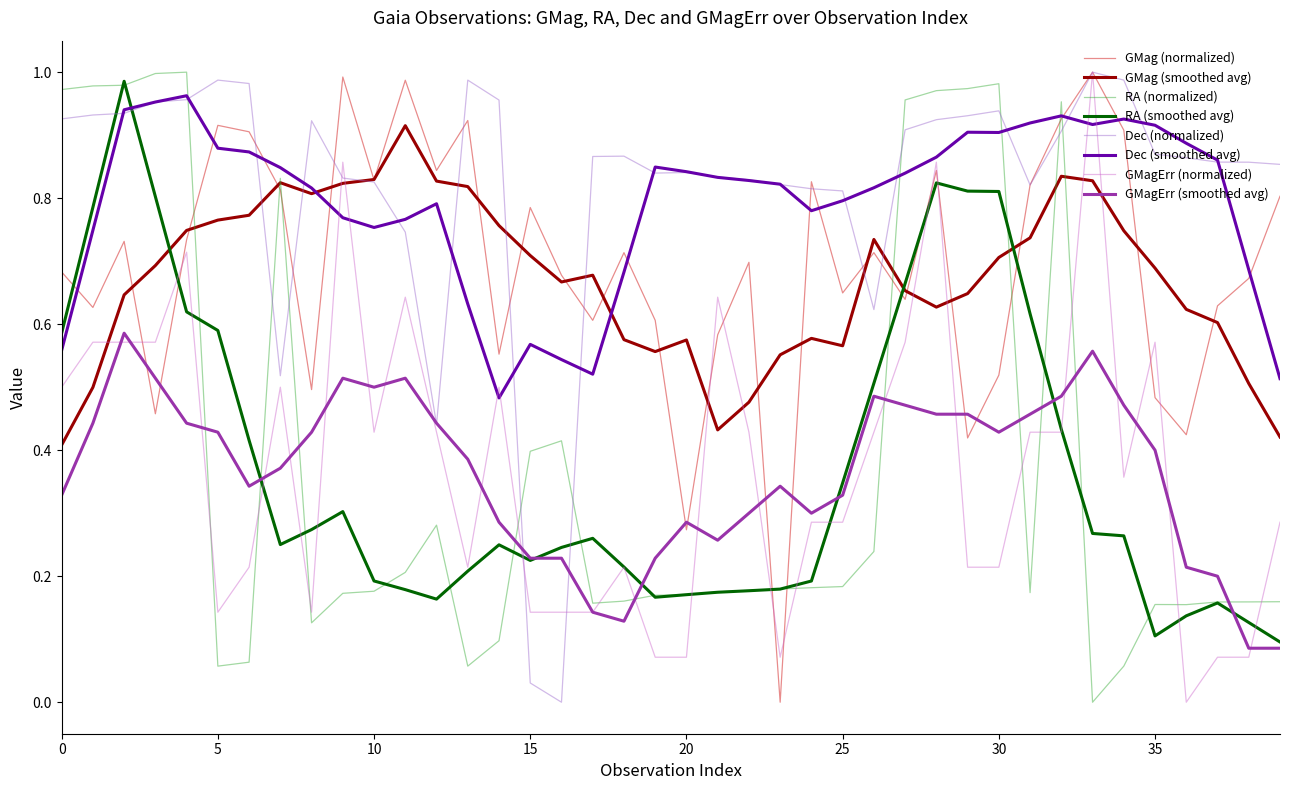

True or false: GMag (smoothed avg) and RA (smoothed avg) cross at least once.

True